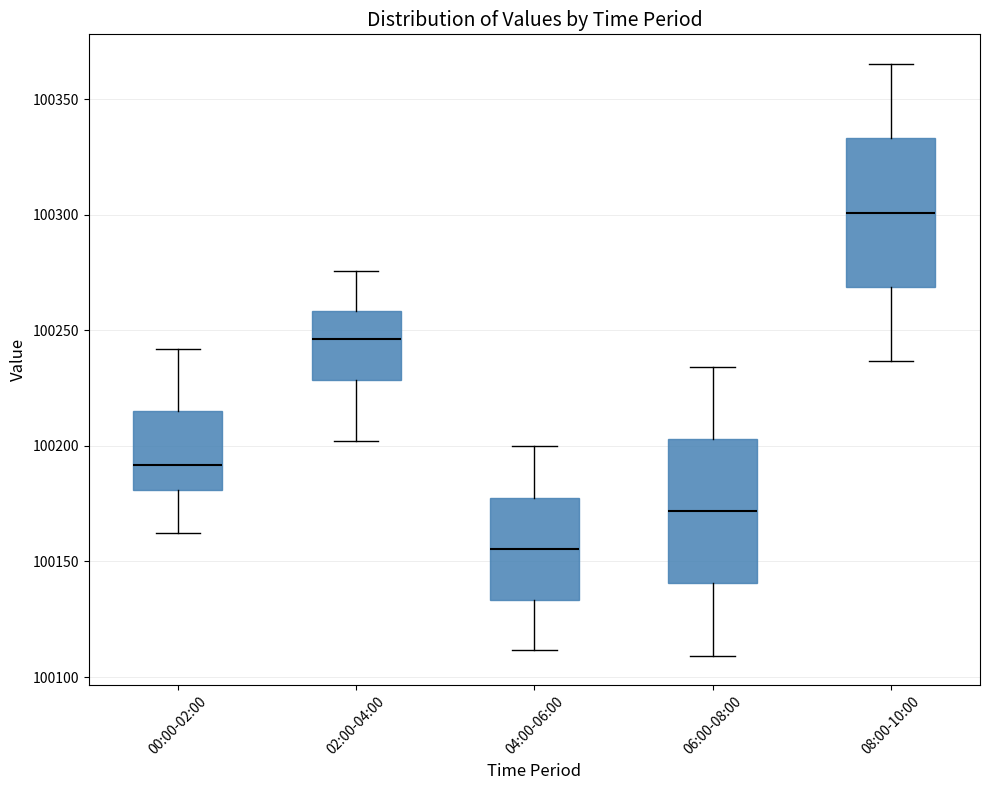

Reading left to right, transcribe this box plot: for each box, give where its median line is, the range the box spans, and where its two whiskers end, as read against the y-axis. The values are not printed on the chart, so give them approximately, as read against the axis.

00:00-02:00: median 100190, box 100180 to 100215, whiskers 100160 to 100240
02:00-04:00: median 100245, box 100230 to 100260, whiskers 100200 to 100275
04:00-06:00: median 100155, box 100135 to 100175, whiskers 100110 to 100200
06:00-08:00: median 100170, box 100140 to 100205, whiskers 100110 to 100235
08:00-10:00: median 100300, box 100270 to 100335, whiskers 100235 to 100365